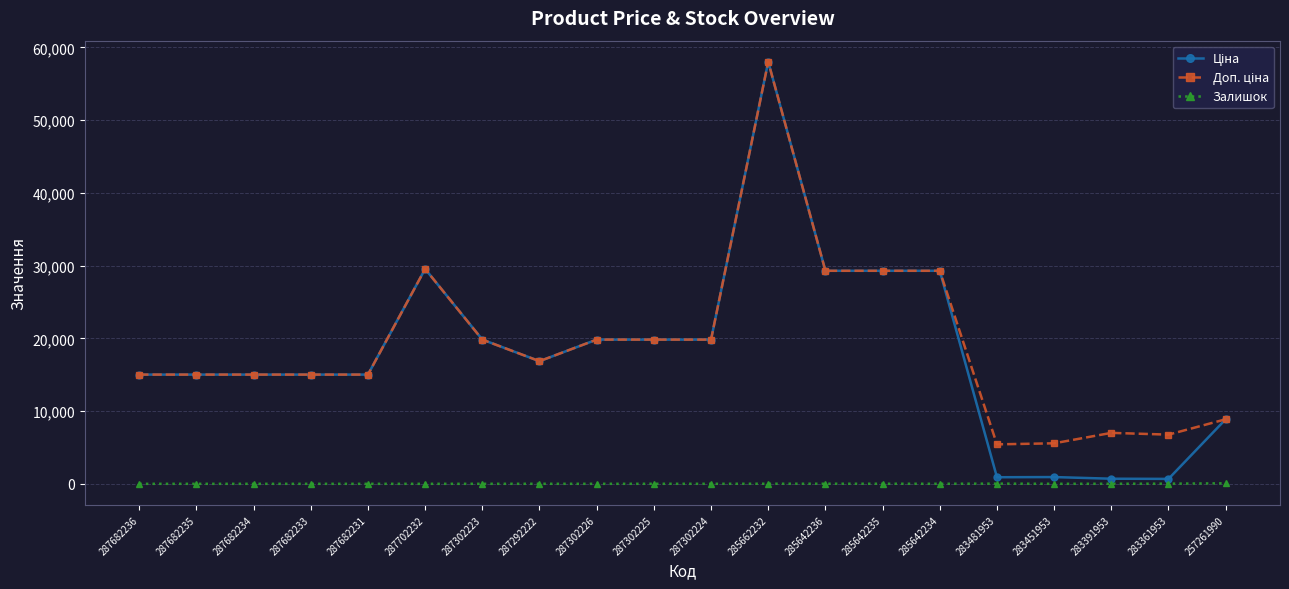

How many series are shown in this chart?

3